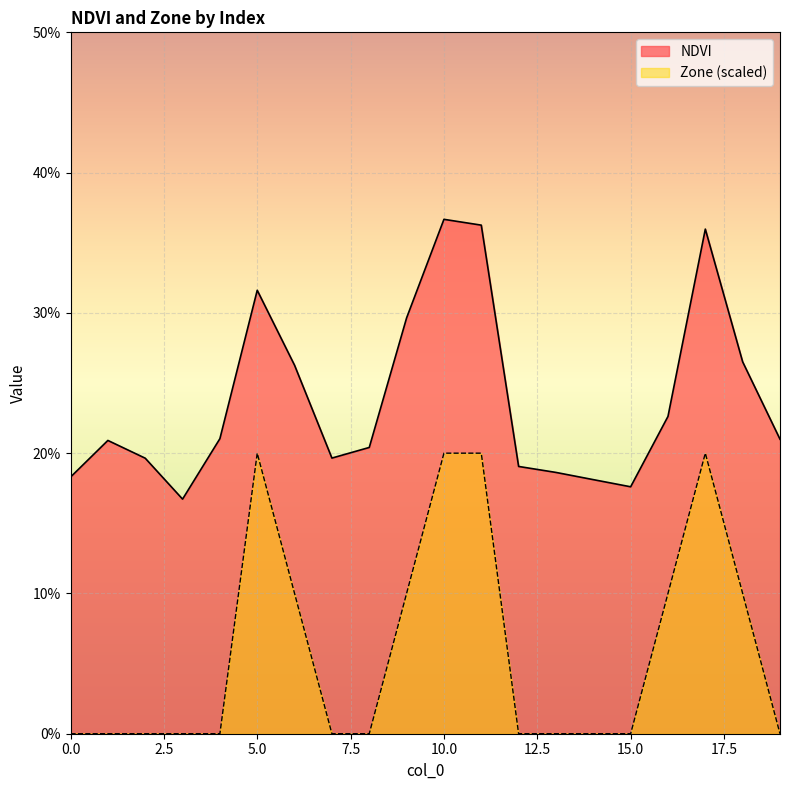

What are all the series names shown in the legend?

NDVI, Zone (scaled)